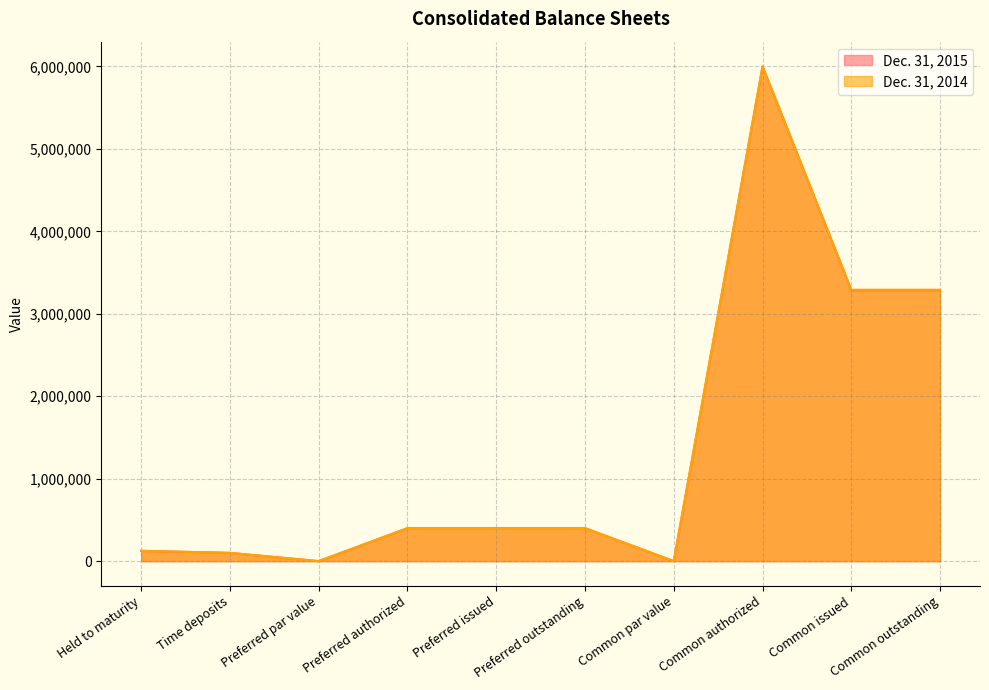

Is it true that Dec. 31, 2014 equals 141657 at Preferred authorized?

False